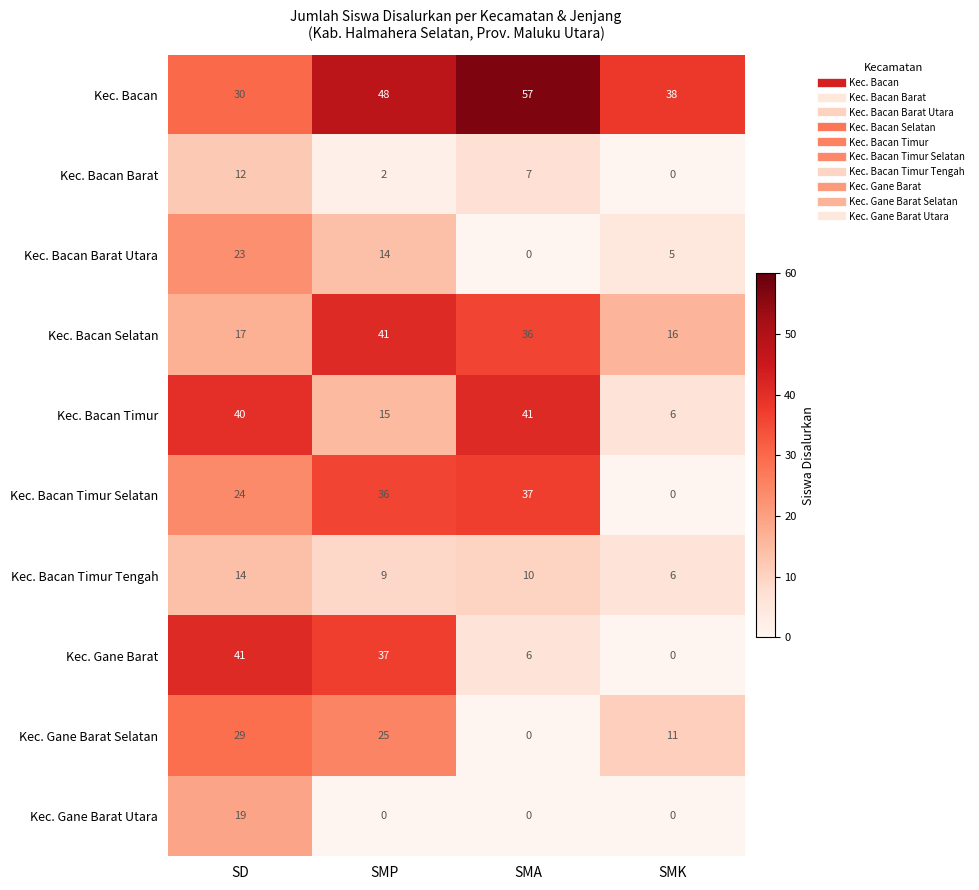

At which label does Kec. Gane Barat first exceed 37?

SD